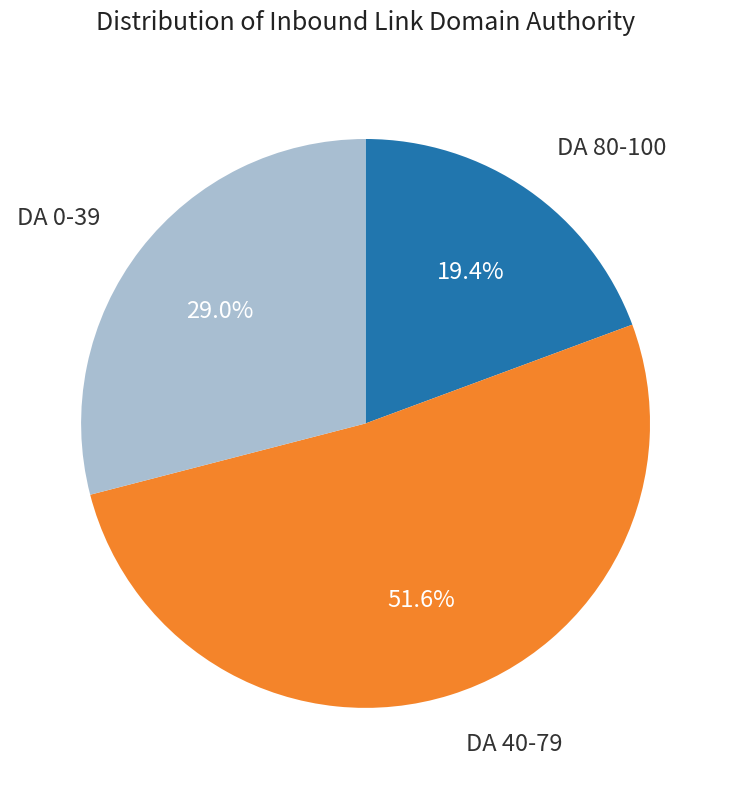

Is there a majority slice in this chart?

Yes